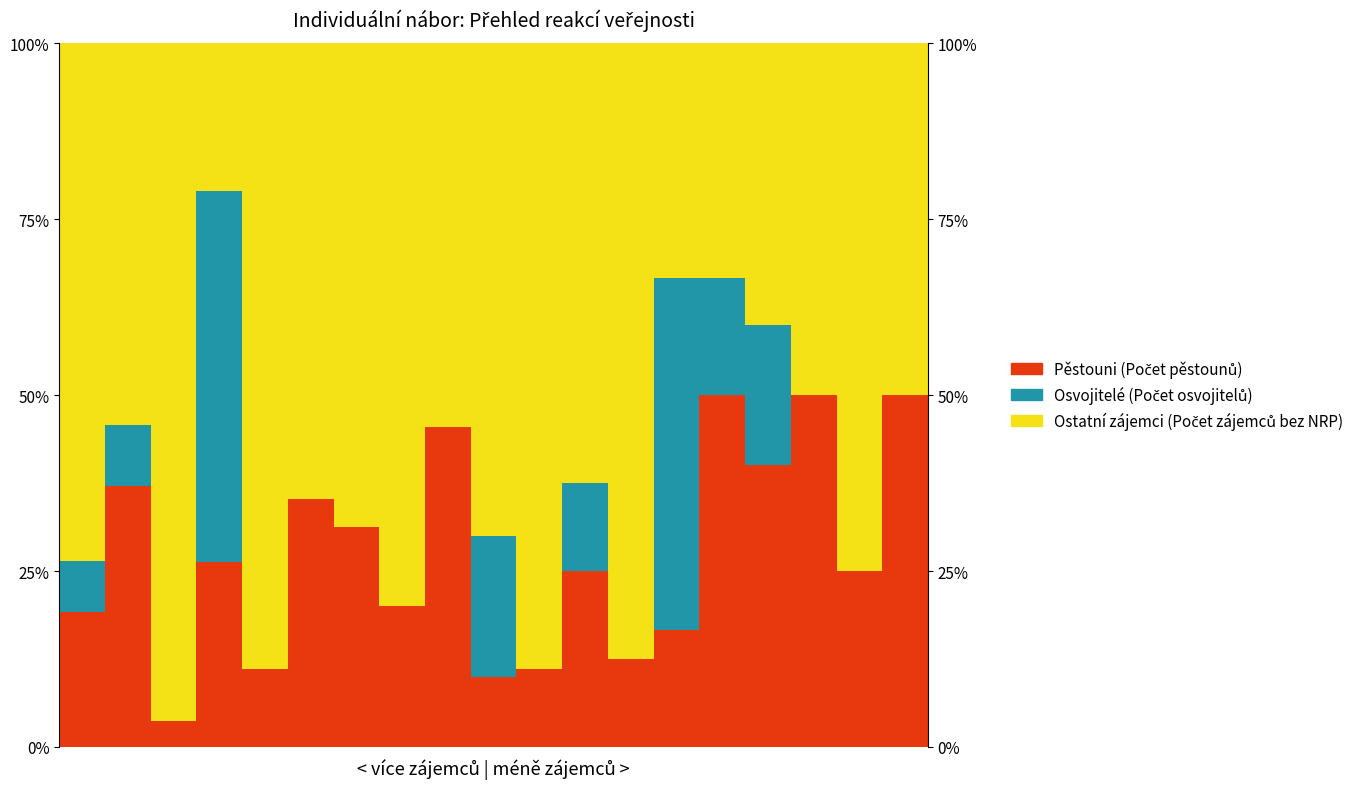

What is the greatest value displayed?

1.0